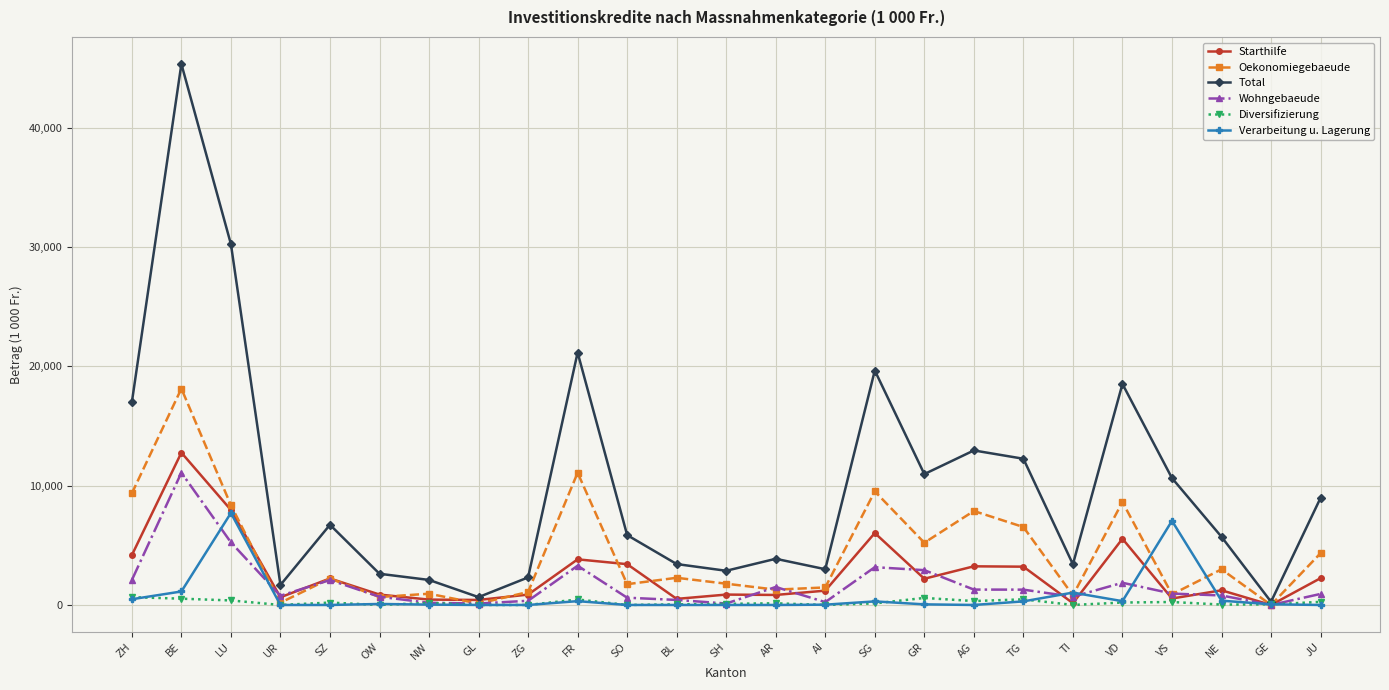

What is the approximate value of Starthilfe at GR?

2198.0